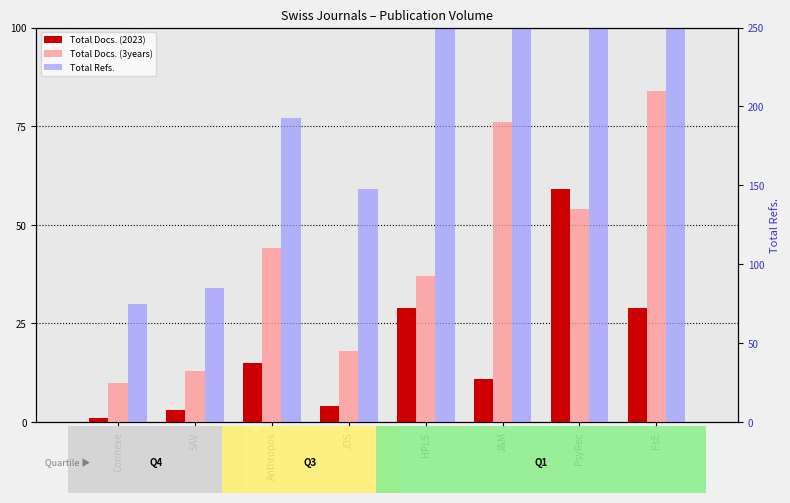

What is the label of the 2nd bar from the left?

SAV